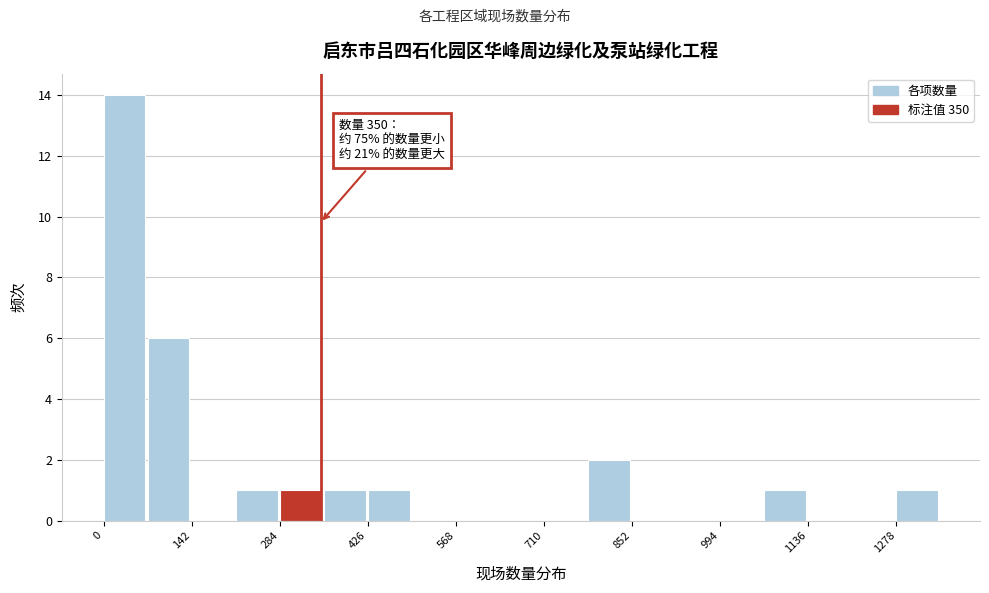

Around what value on the x-axis is the tallest bar? Give the approximate position of its centre, as read against the axis.

40